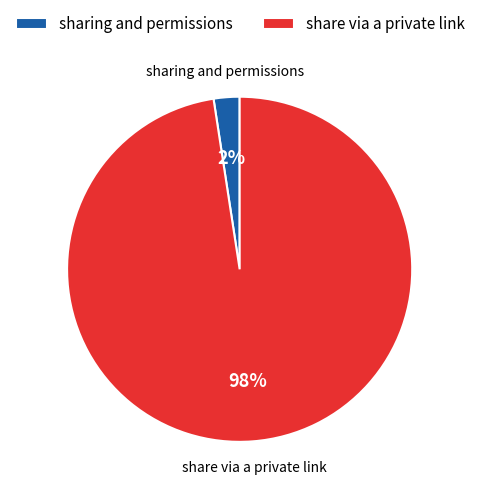

To the nearest percent, what portion does sharing and permissions represent?

2%